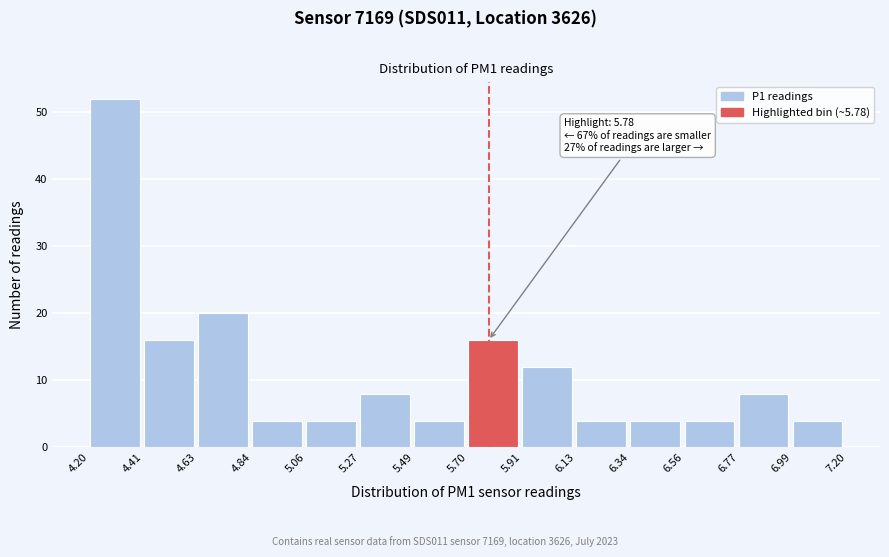

Over which range of the x-axis is the bar tallest?

4.20 to 4.41